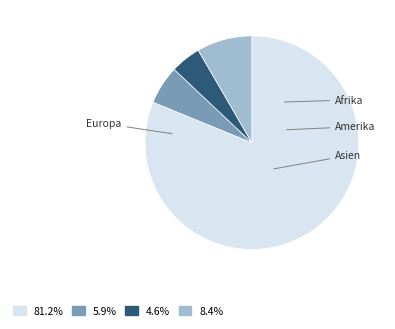

How many segments does this pie chart have?

4